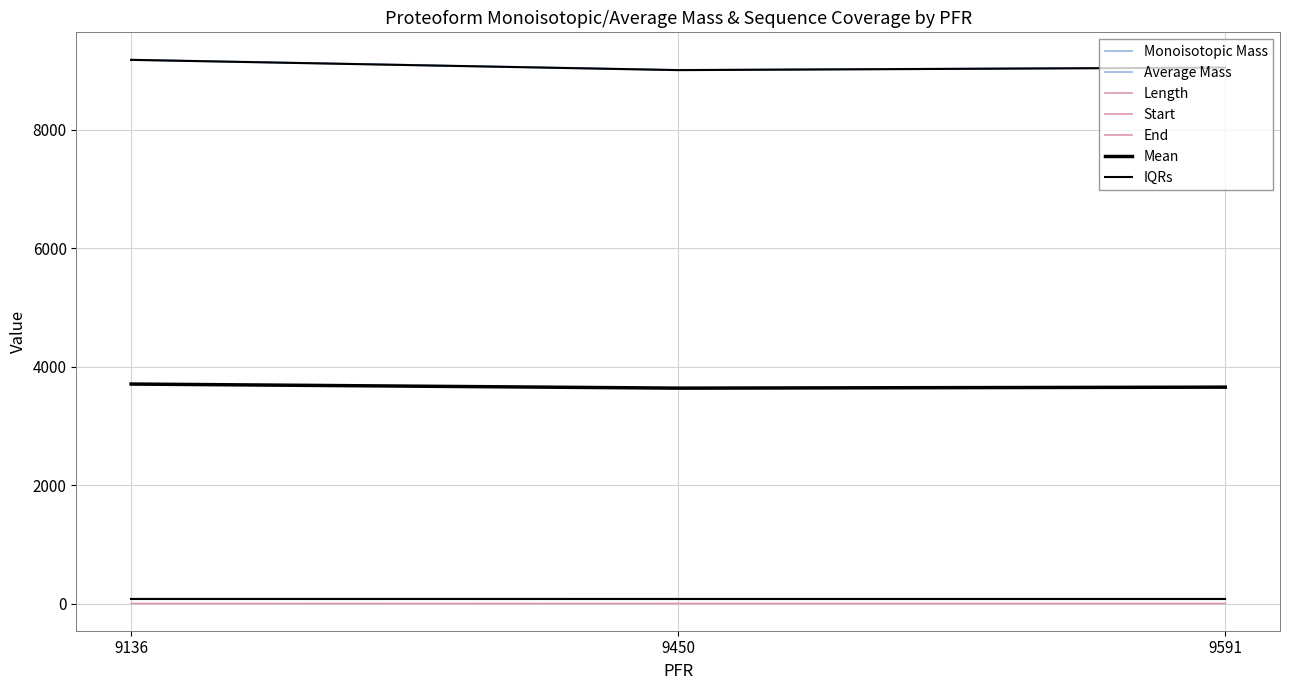

Does the chart have visible grid lines?

Yes